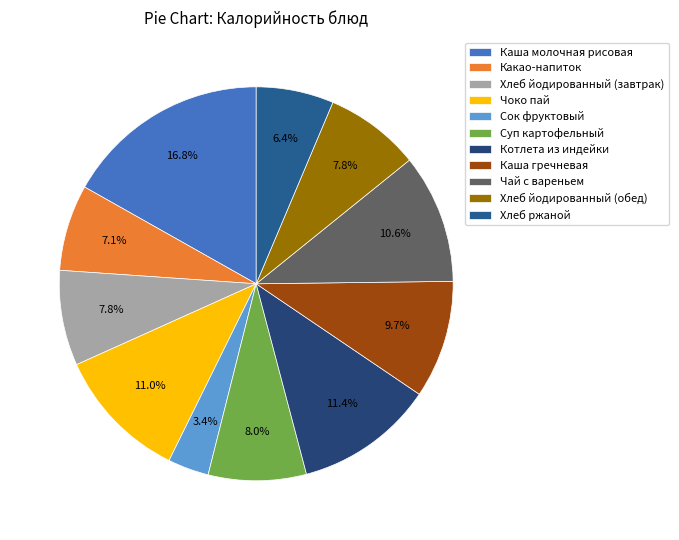

Does any single category account for the majority?

No